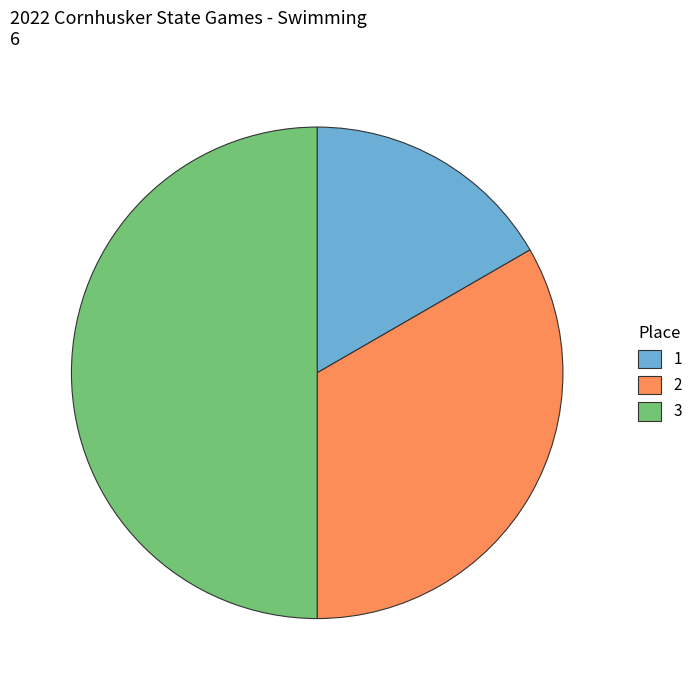

Is it true that 1 is 28% of the pie?

False